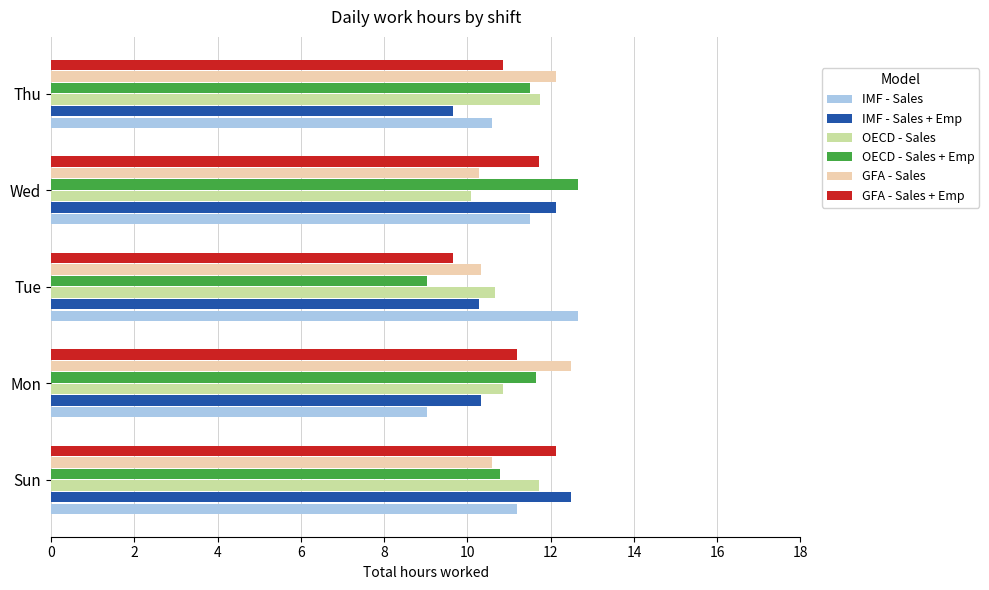

What is the average value of the GFA - Sales + Emp series?

11.1